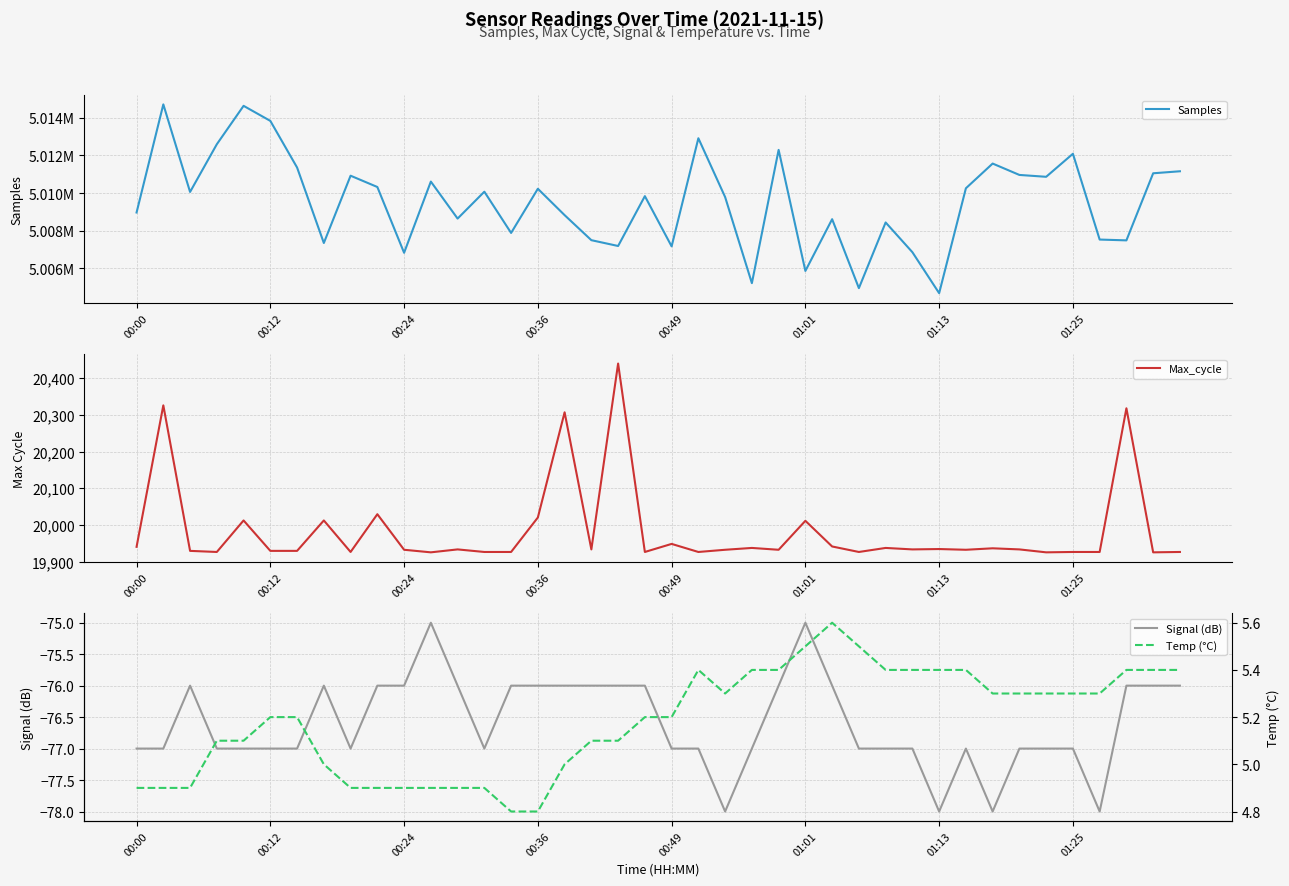

Is the value of Signal (dB) at 28 greater than the value of Max_cycle at 27?

No